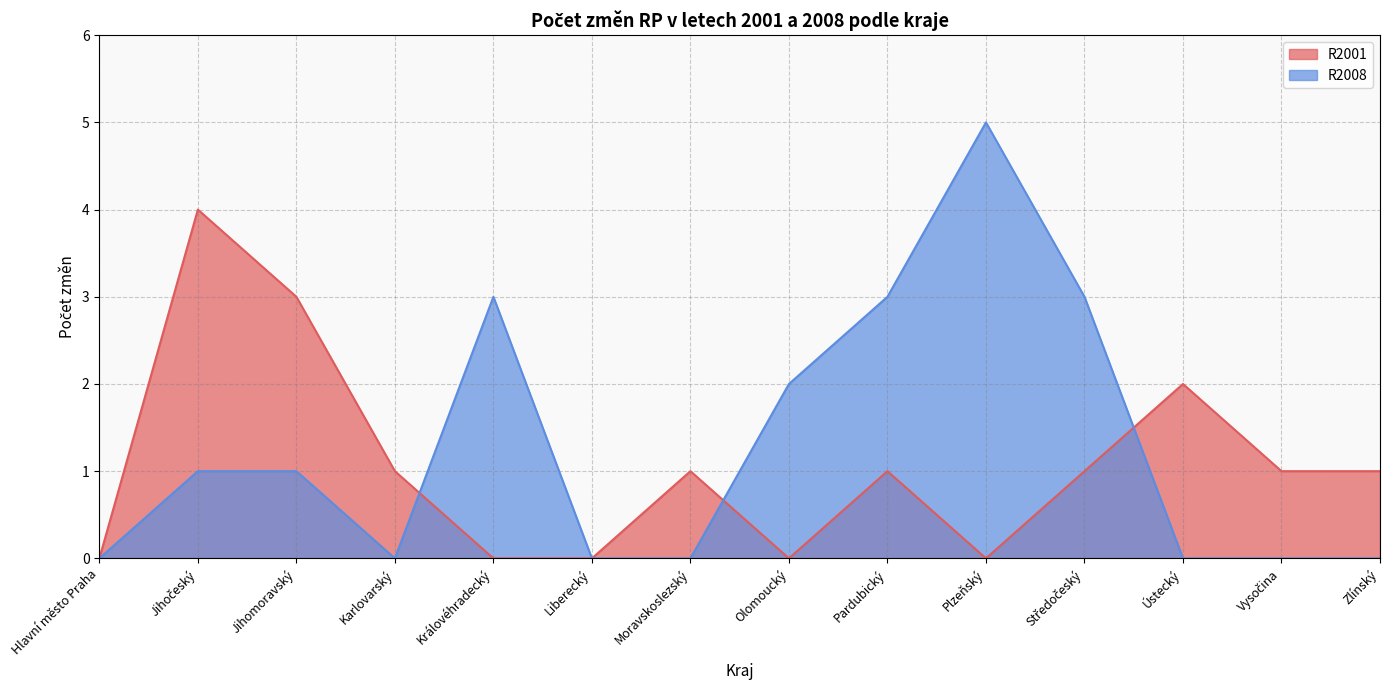

Reading right to left, what are all the values shown in this chart?

R2001: Zlínský=1	Vysočina=1	Ústecký=2	Středočeský=1	Plzeňský=0	Pardubický=1	Olomoucký=0	Moravskoslezský=1	Liberecký=0	Královéhradecký=0	Karlovarský=1	Jihomoravský=3	Jihočeský=4	Hlavní město Praha=0
R2008: Zlínský=0	Vysočina=0	Ústecký=0	Středočeský=3	Plzeňský=5	Pardubický=3	Olomoucký=2	Moravskoslezský=0	Liberecký=0	Královéhradecký=3	Karlovarský=0	Jihomoravský=1	Jihočeský=1	Hlavní město Praha=0